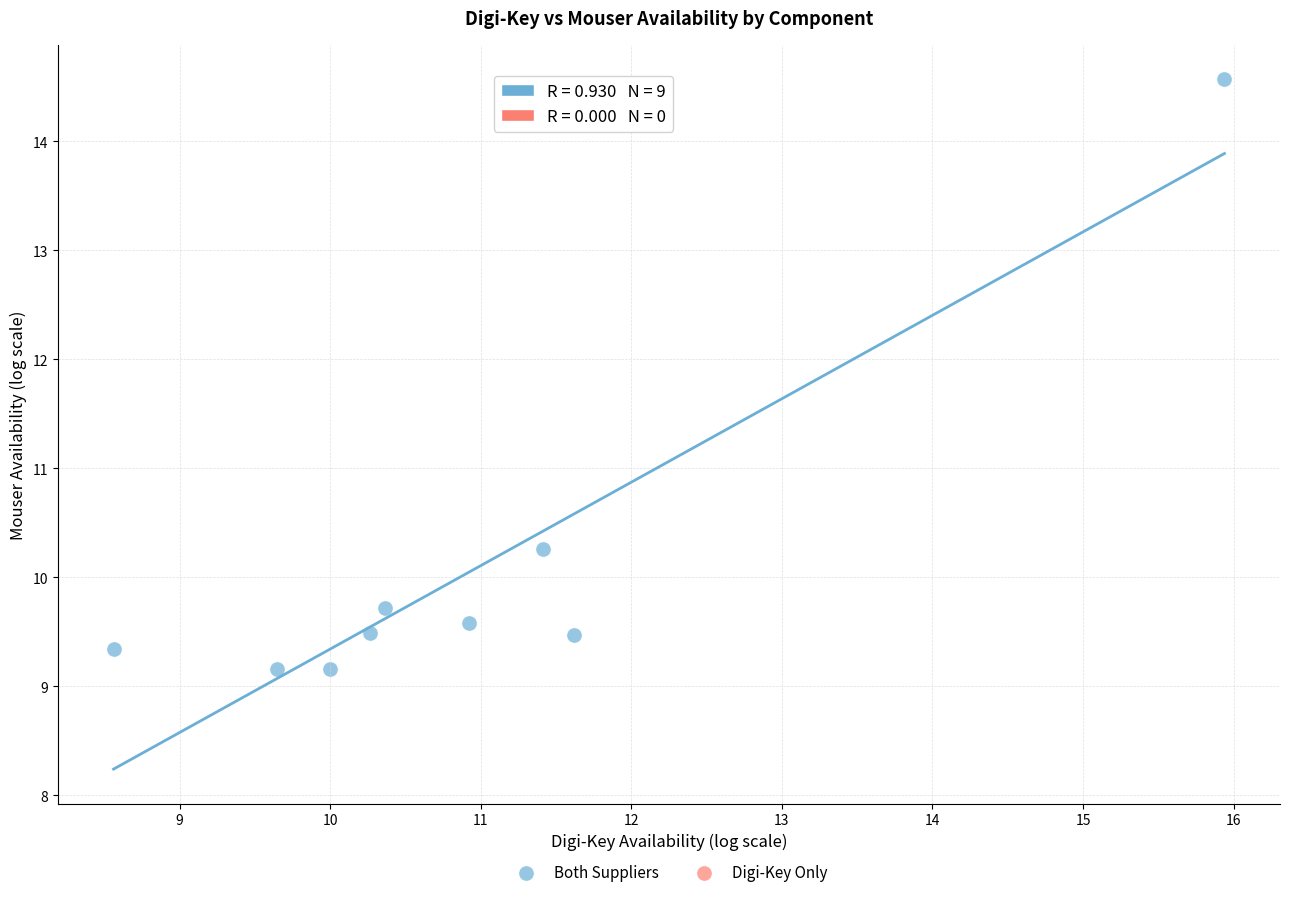

What Y value in the scatter plot is closest to 11?

10.3